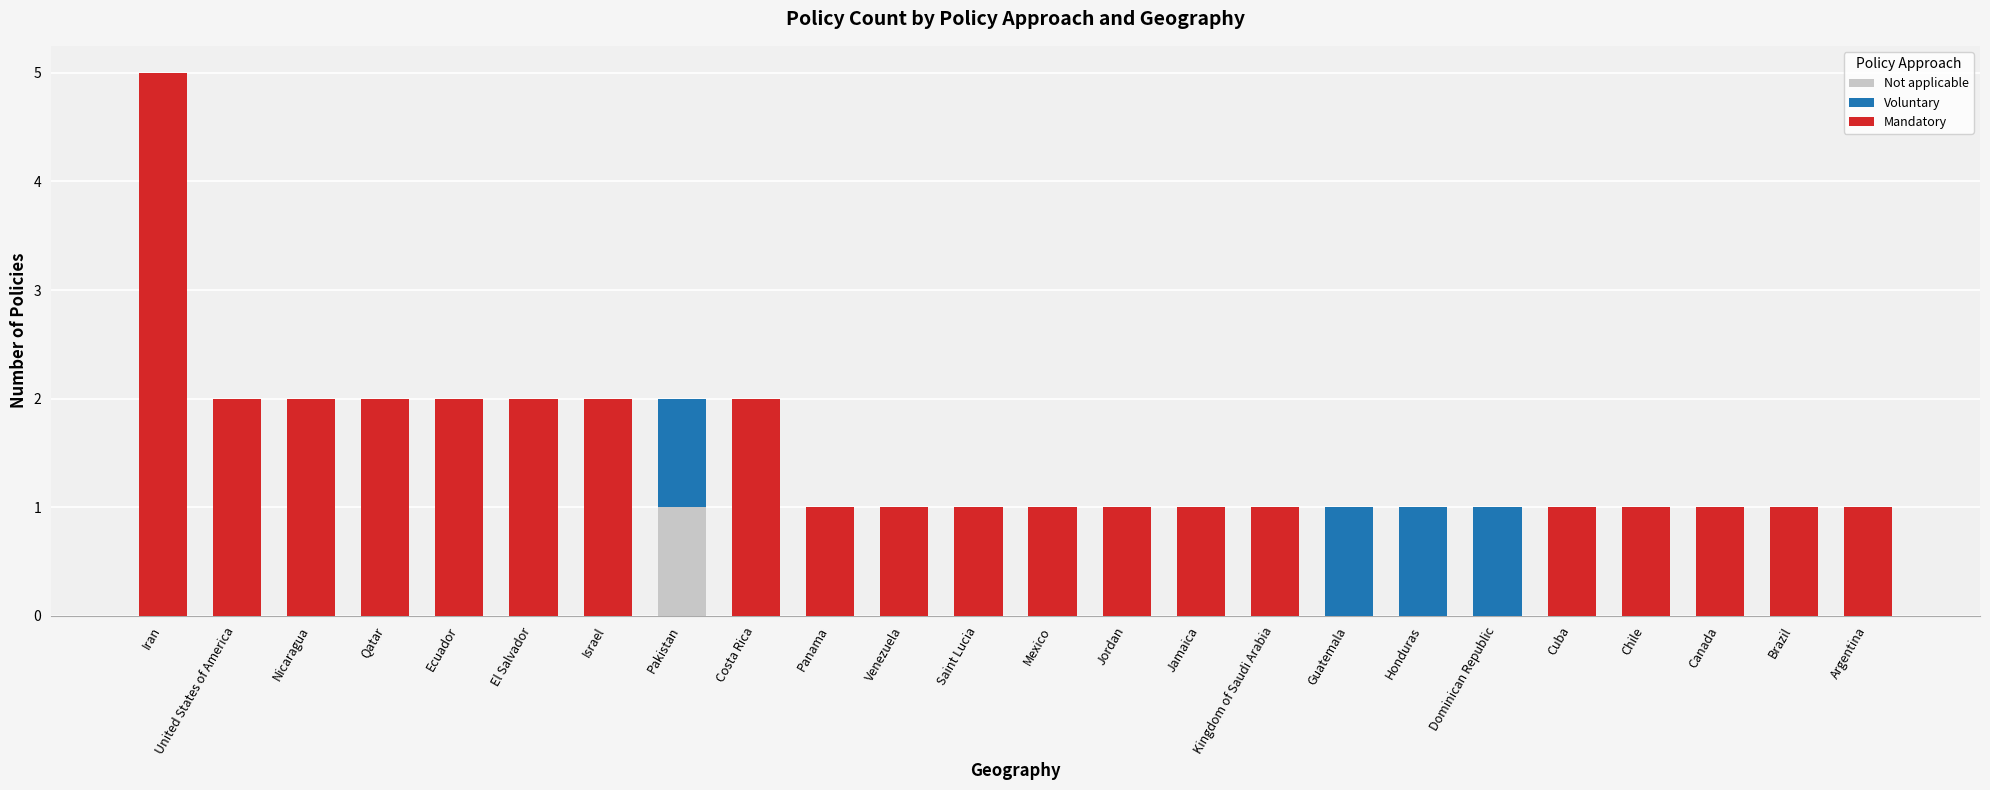

The value of Not applicable at Qatar is 0. True or false?

True